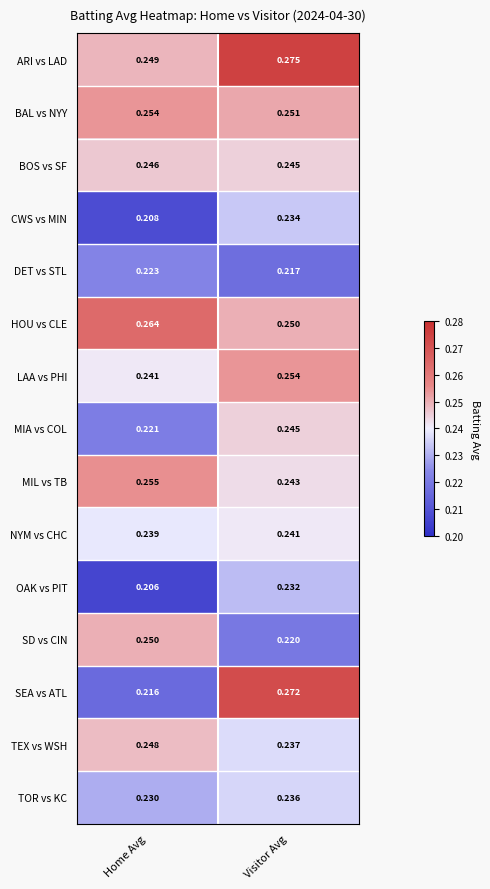

Rank the series at Home Avg from highest to lowest value.

HOU vs CLE, MIL vs TB, BAL vs NYY, SD vs CIN, ARI vs LAD, TEX vs WSH, BOS vs SF, LAA vs PHI, NYM vs CHC, TOR vs KC, DET vs STL, MIA vs COL, SEA vs ATL, CWS vs MIN, OAK vs PIT